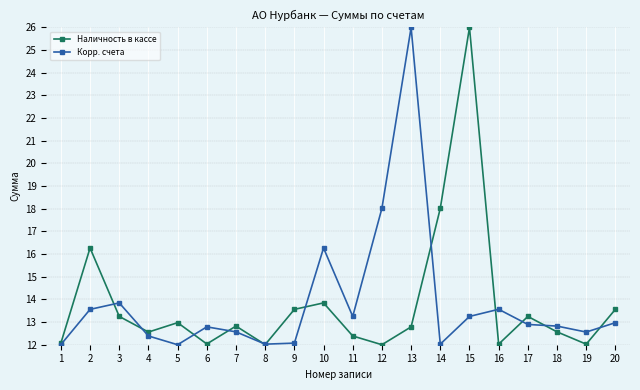

Is it true that Корр. счета equals 20.3 at 17?

False